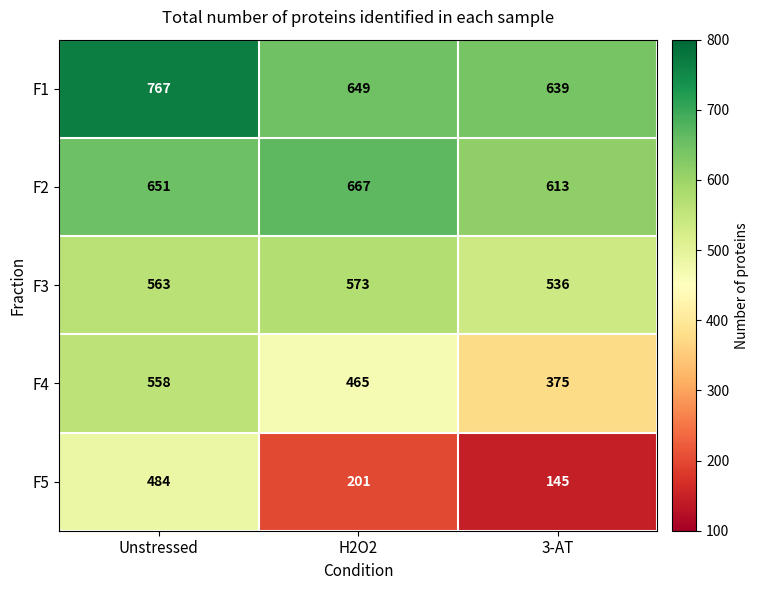

Rank the series by their maximum value, from highest to lowest.

F1, F2, F3, F4, F5